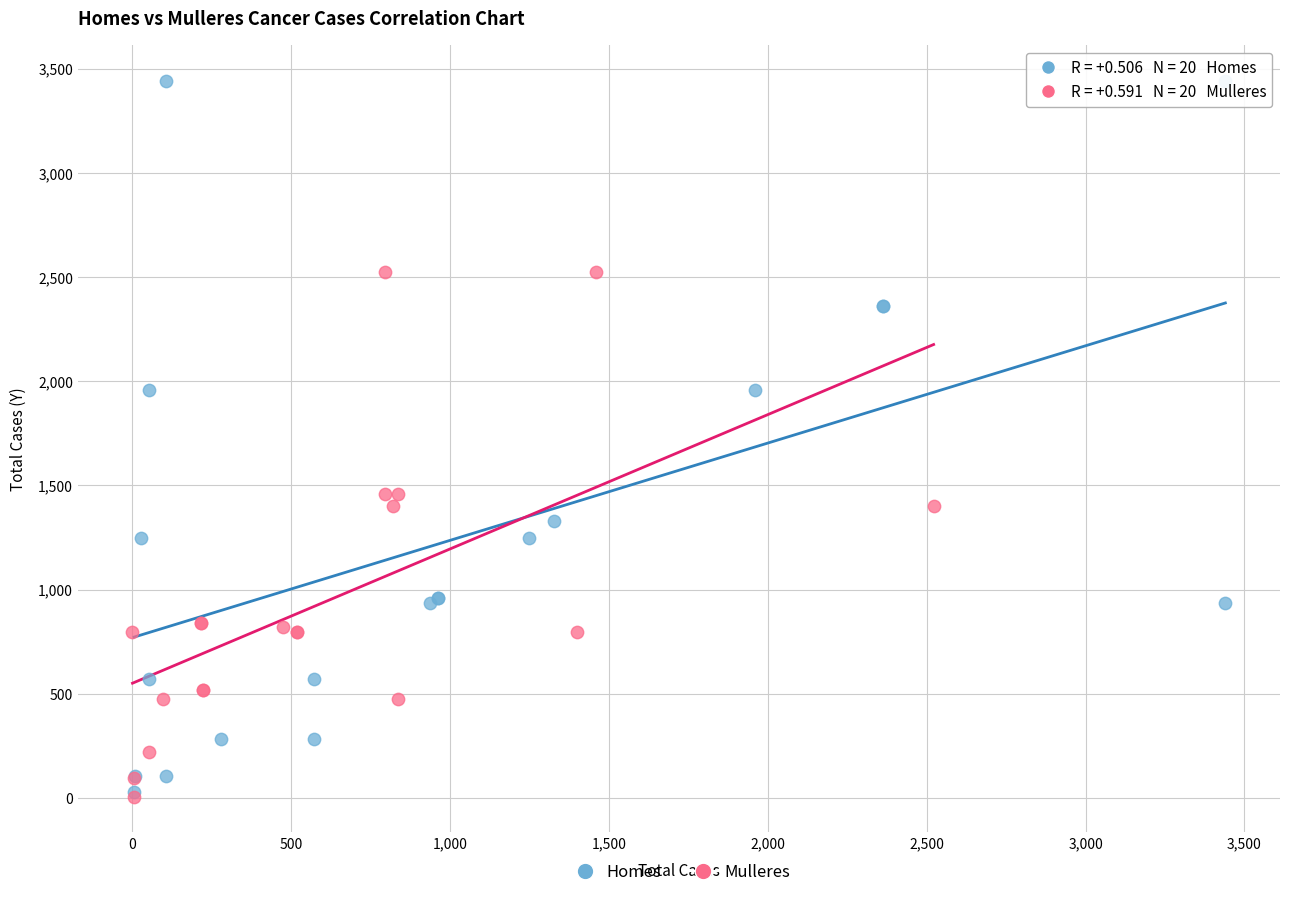

Which series contains the highest Y value?

Homes